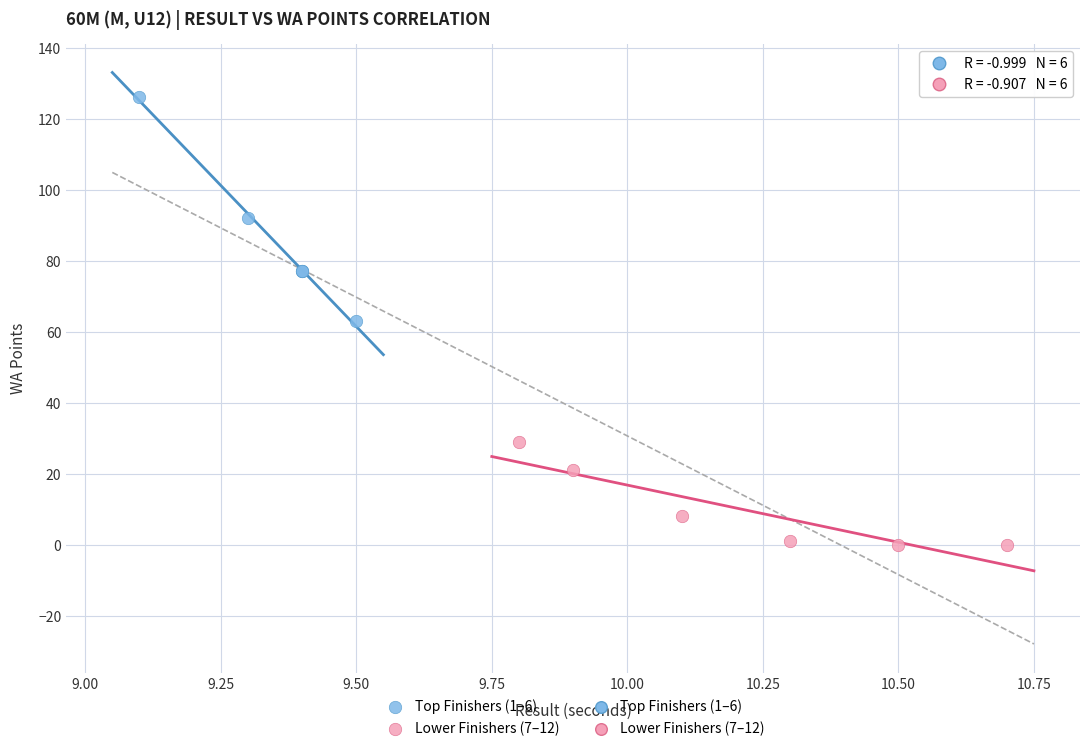

Which series has the largest Y range (max minus min)?

Top Finishers (1–6)